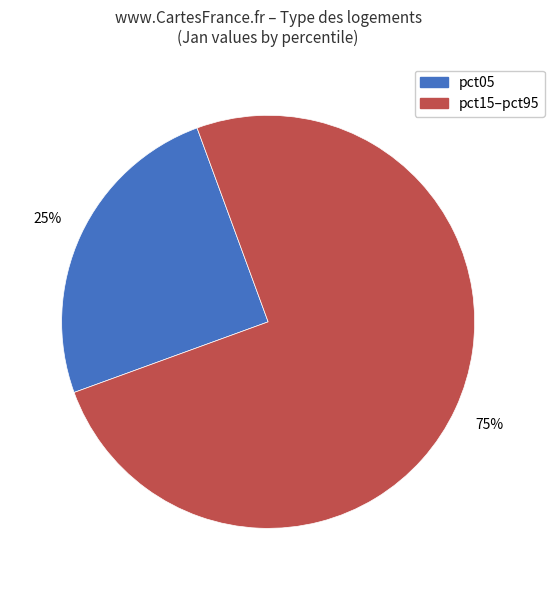

To the nearest percent, what is the average slice percentage?

50%